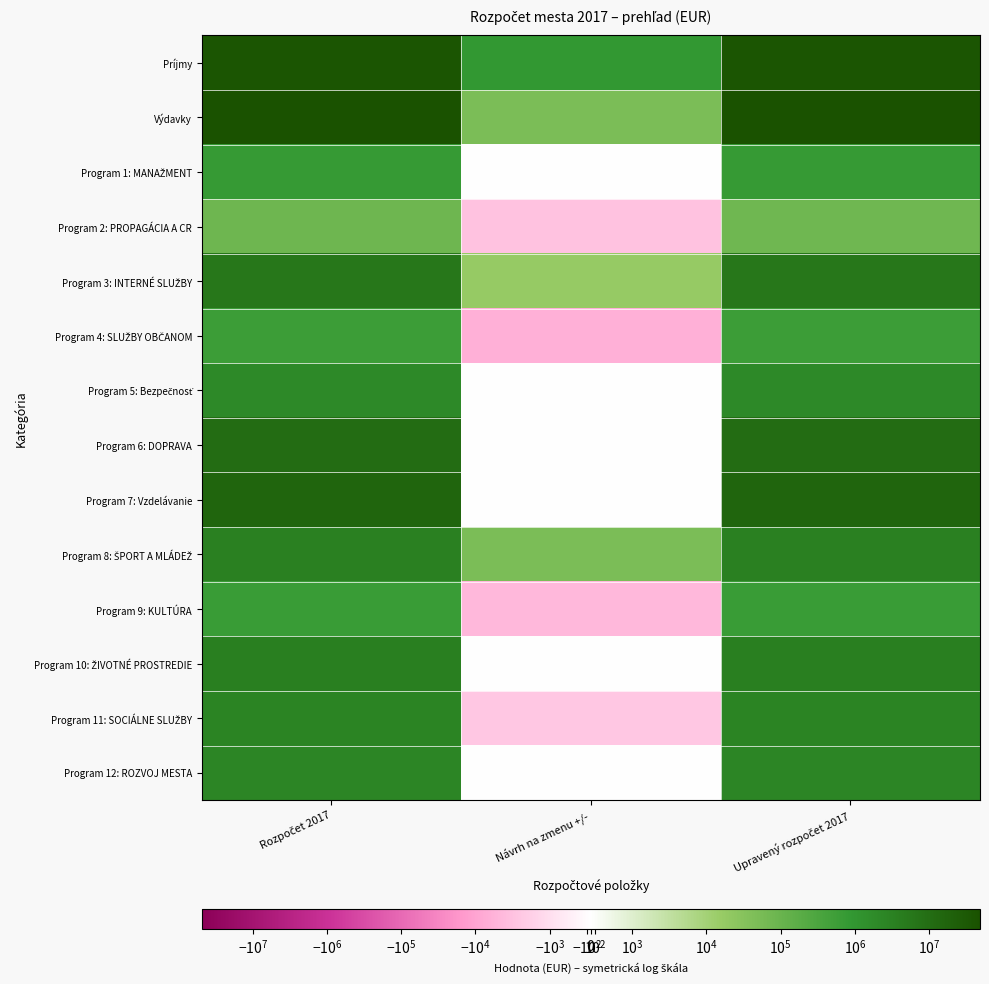

Count the number of data series in this chart.

14